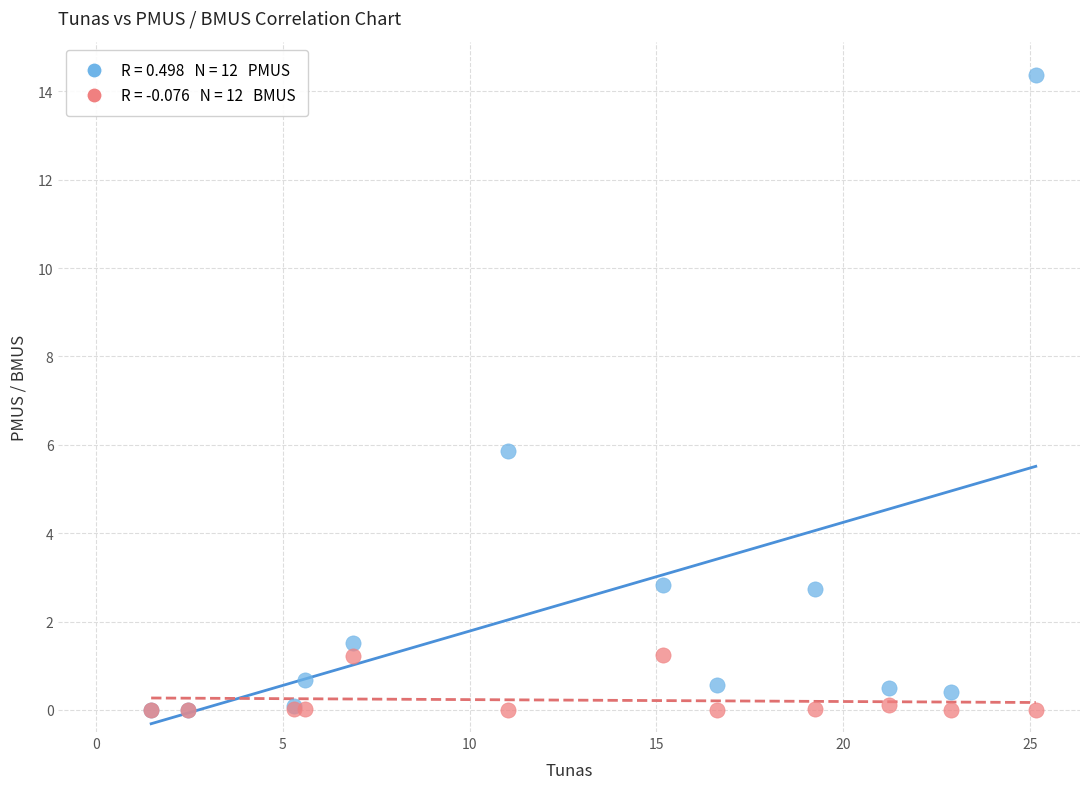

Across all series, what Y value is closest to 7?

5.9